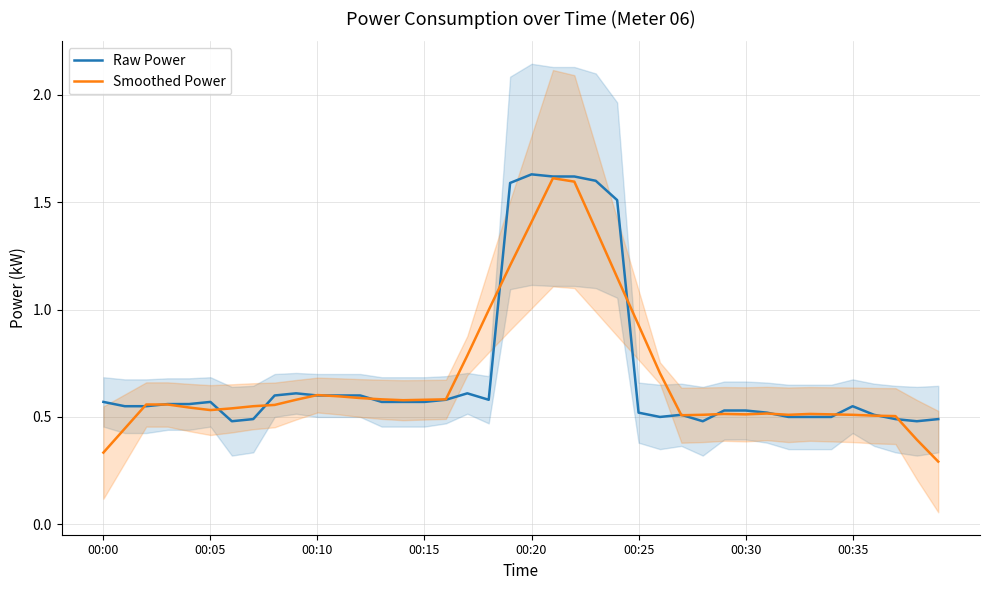

After their last crossing, which series has the higher values: Raw Power or Smoothed Power?

Raw Power